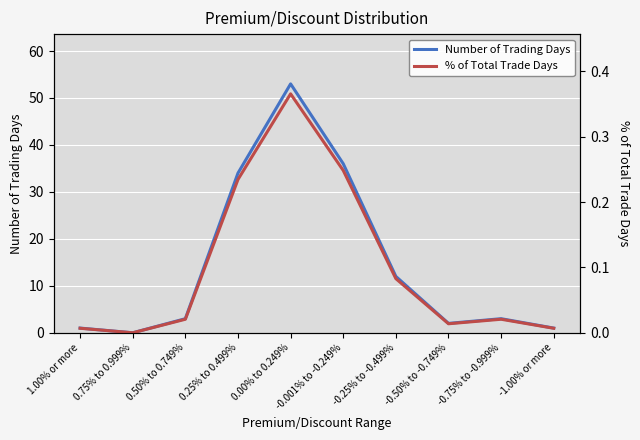

At which category is the sum across all series the highest?

0.00% to 0.249%